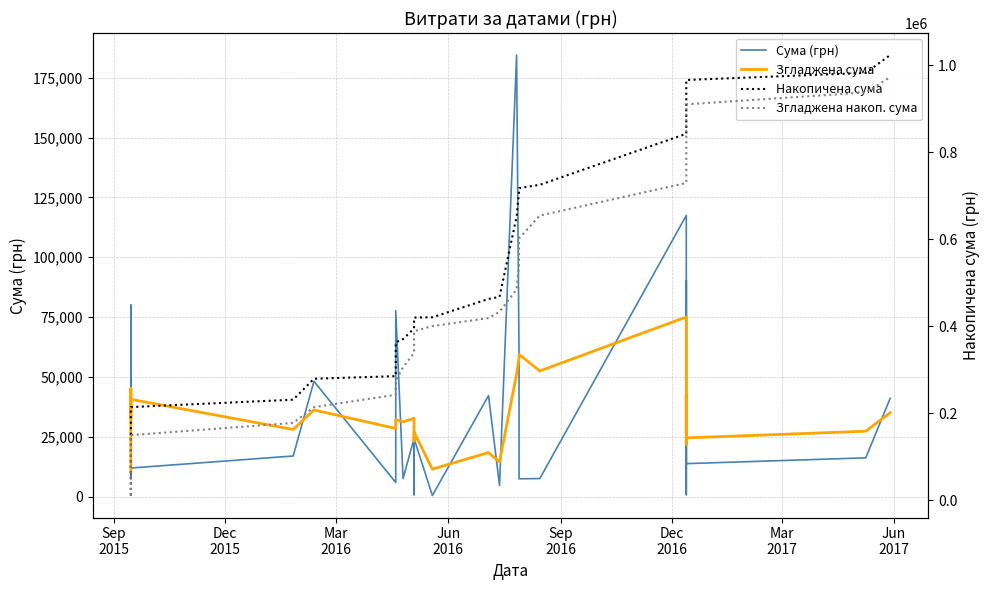

Reading left to right, list all the values displayed in this chart.

Сума (грн): 10500.0	80000.0	7500.0	44500.0	59450.0	12000.0	17024.8	48207.5	5956.6	77723.0	7585.0	24330.0	864.0	24330.0	528.0	42250.0	4770.0	184432.0	58333.3	7500.0	7599.0	117458.7	858.0	2384.0	2447.8	90287.0	13991.8	13830.8	16250.0	41097.0
Згладжена сума: 10500.0	45250.0	32666.7	35625.0	40390.0	40690.0	28095.0	36236.5	28527.8	32182.4	31299.4	32760.4	23291.7	26966.4	11527.4	18460.4	14548.4	51262.0	58062.7	59457.1	52526.9	75064.6	38349.8	27159.9	26149.5	42687.1	21993.7	24588.3	27361.5	35091.3
Накопичена сума: 10500.0	90500.0	98000.0	142500.0	201950.0	213950.0	230974.8	279182.3	285138.9	362861.9	370446.9	394776.9	395640.9	419970.9	420498.9	462748.9	467518.9	651950.9	710284.2	717784.2	725383.2	842841.9	843699.9	846083.9	848531.7	938818.7	952810.5	966641.2	982891.2	1023988.2
Згладжена накоп. сума: 10500.0	50500.0	66333.3	85375.0	108690.0	149380.0	177475.0	213711.4	242239.2	274421.6	305720.9	338481.3	361773.1	388739.5	400266.9	418727.3	433275.7	484537.7	542600.3	602057.4	654584.3	729648.9	767998.7	795158.6	821308.1	863995.2	885988.9	910577.2	937938.7	973030.0